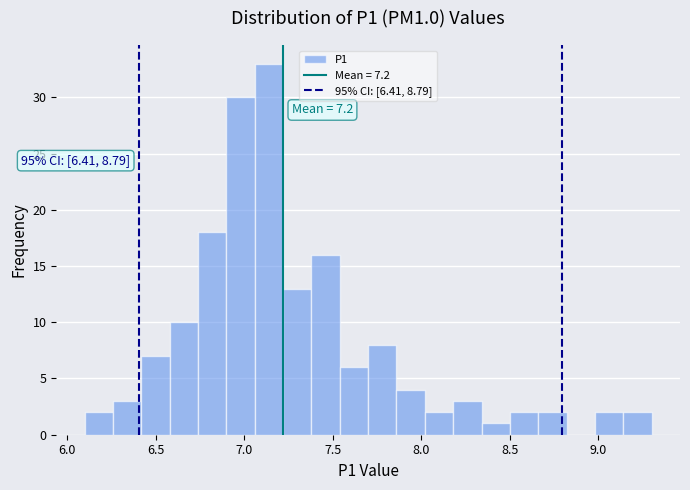

Around what value on the x-axis is the tallest bar? Give the approximate position of its centre, as read against the axis.

7.15